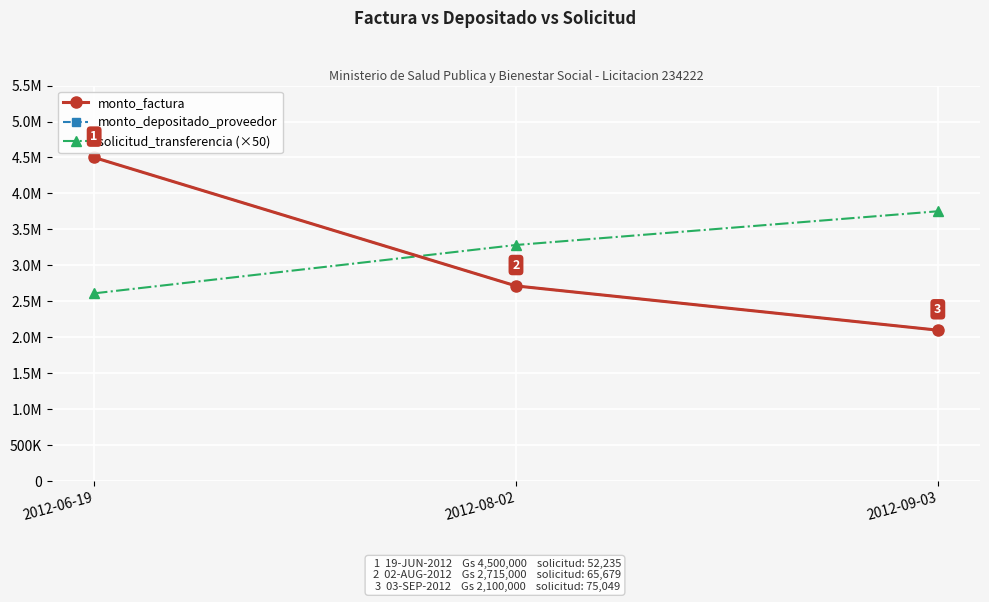

Where is monto_depositado_proveedor nearest to the value 3300000?

2012-08-02